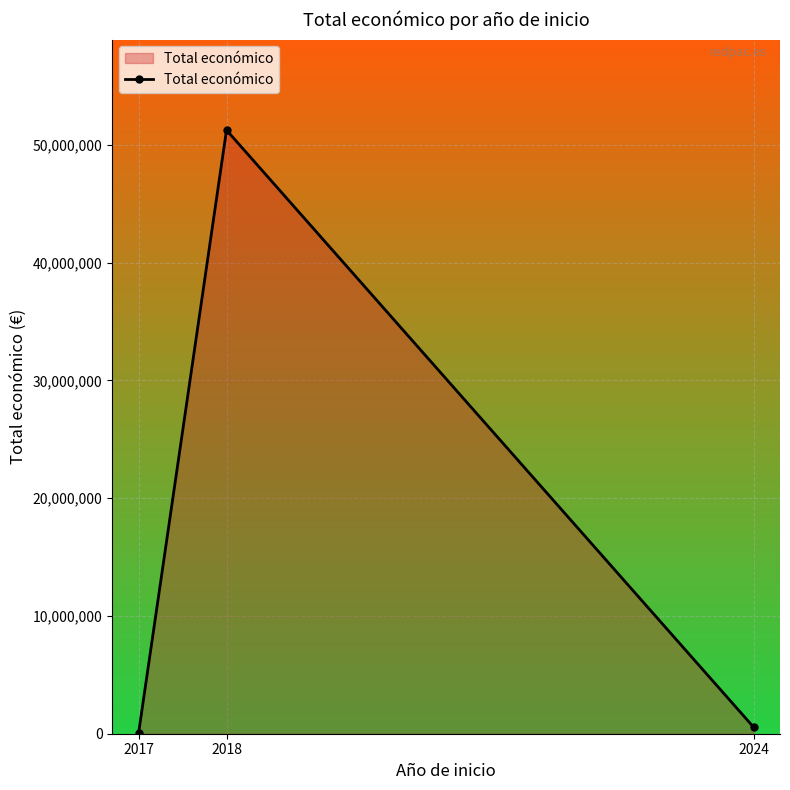

What is the approximate value at 2017, to the nearest 100?

91900